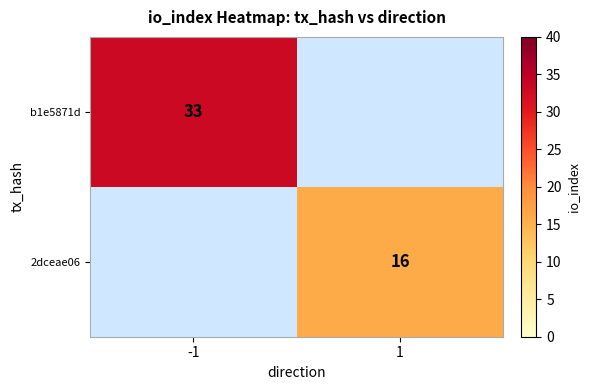

The value of 2dceae06 at 1 is 16. True or false?

True